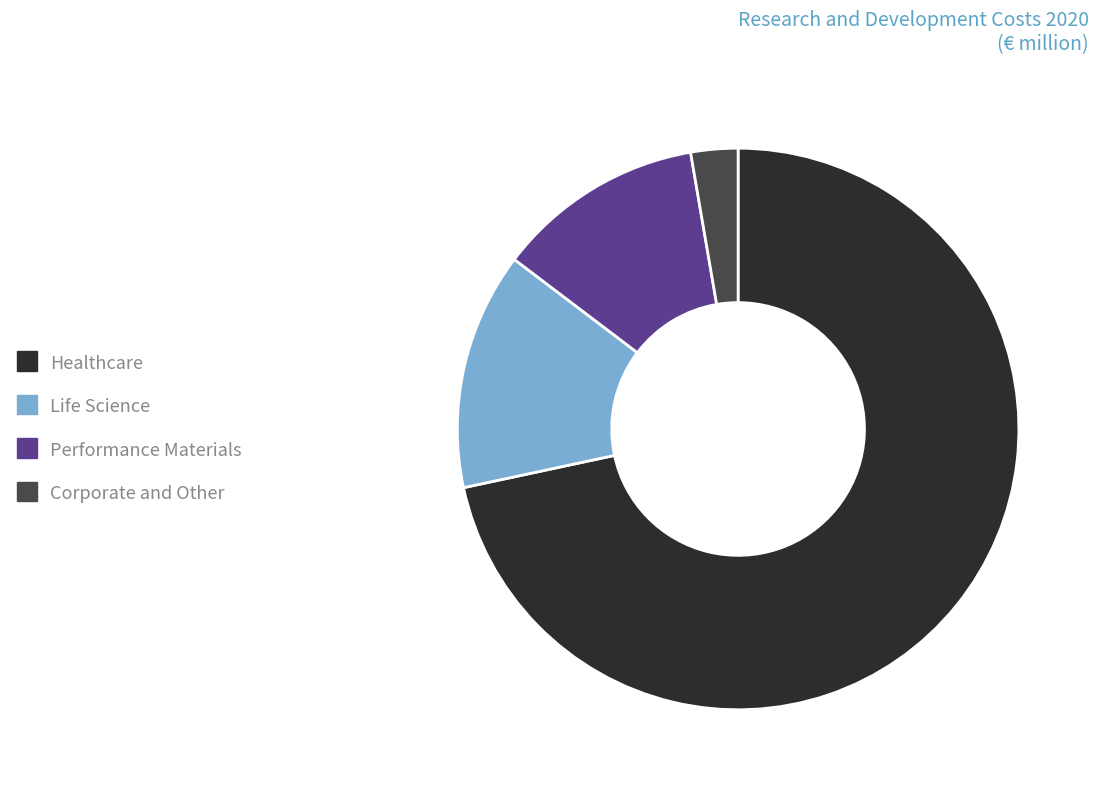

True or false: Corporate and Other accounts for 3% of the total.

True